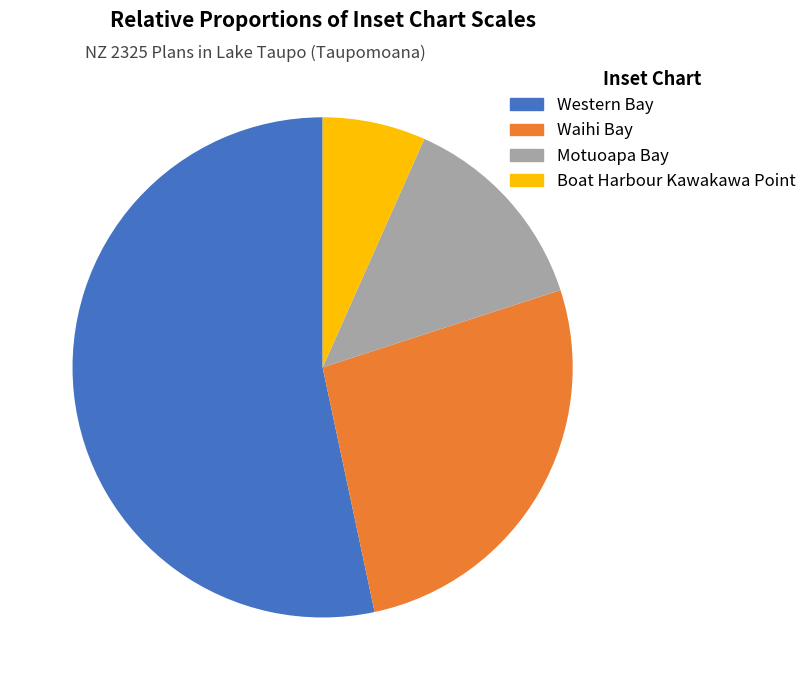

The Western Bay slice represents 66% of the pie. True or false?

False